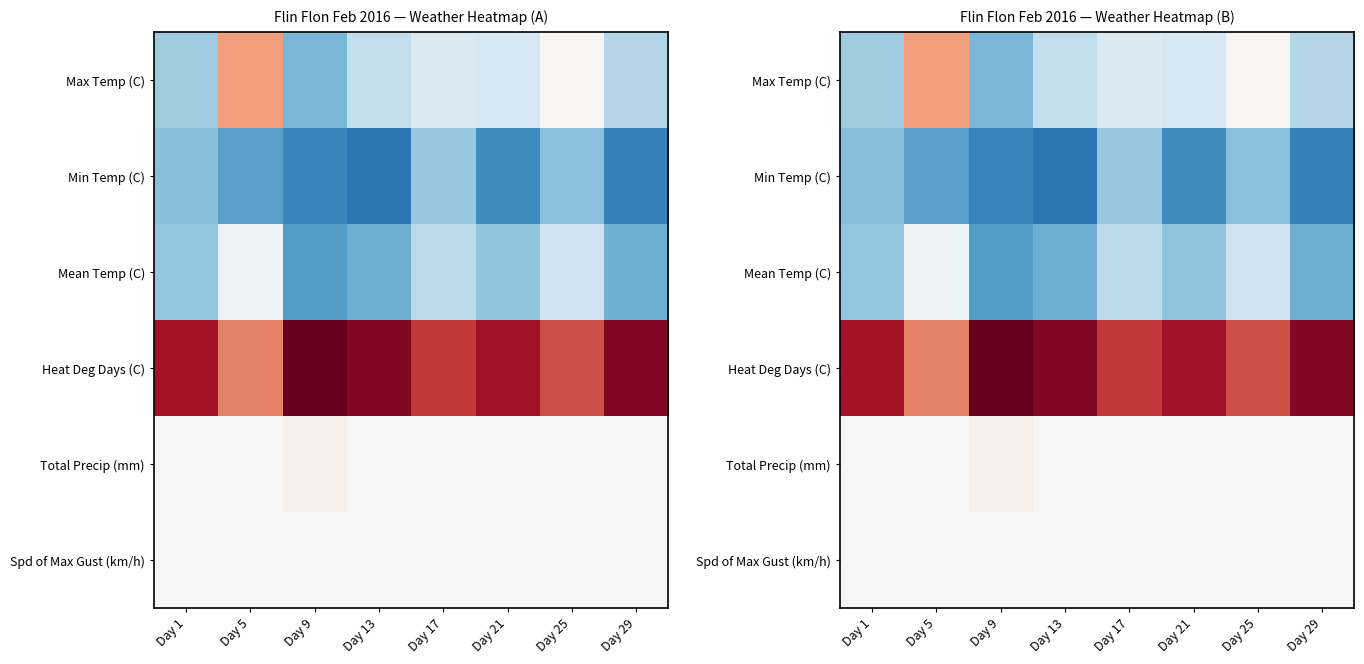

How many distinct data groups are displayed?

6